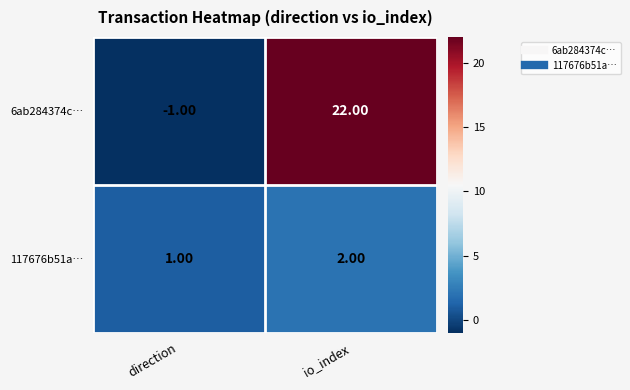

Count the number of data series in this chart.

2